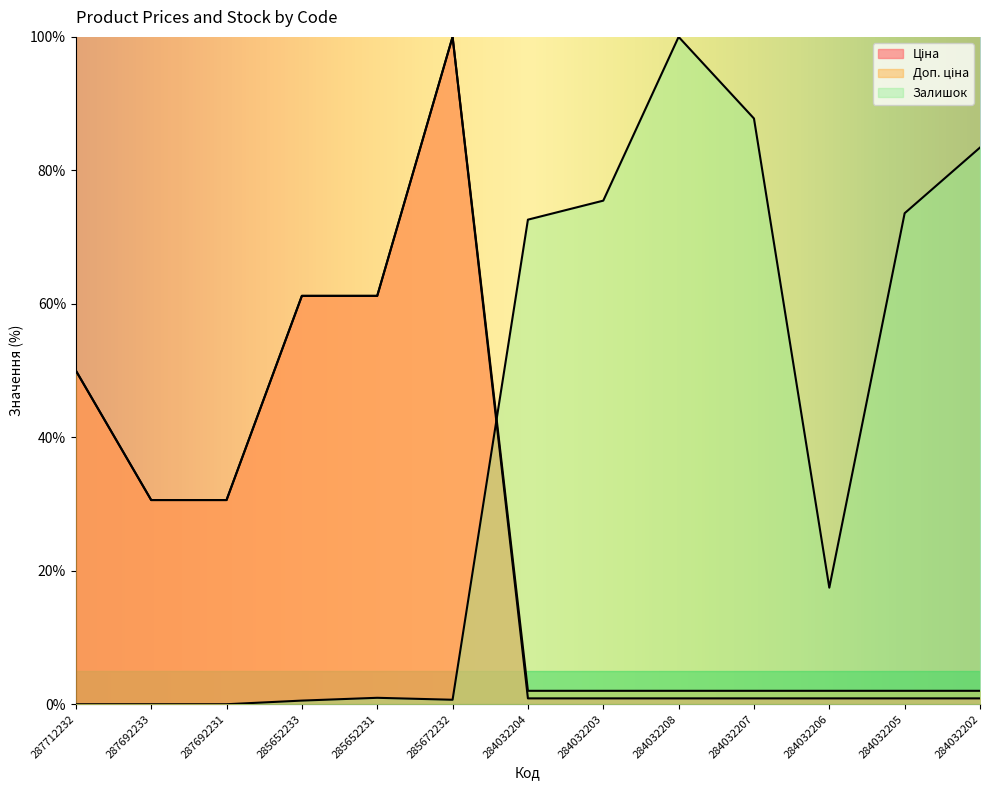

What position from the left is 284032206?

11